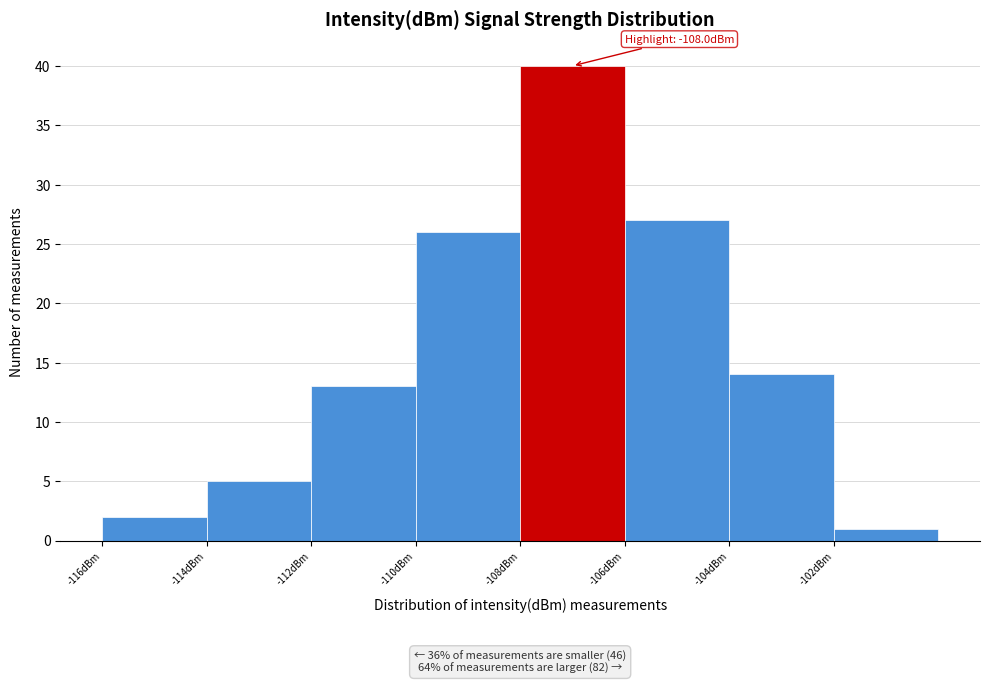

Over which range of the x-axis is the bar tallest?

-108 to -106